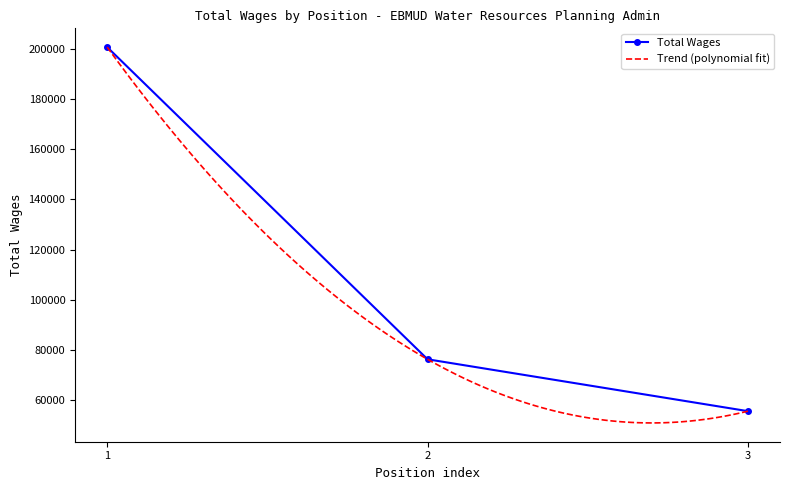

Rank the categories by Total Wages value from highest to lowest.

1, 2, 3